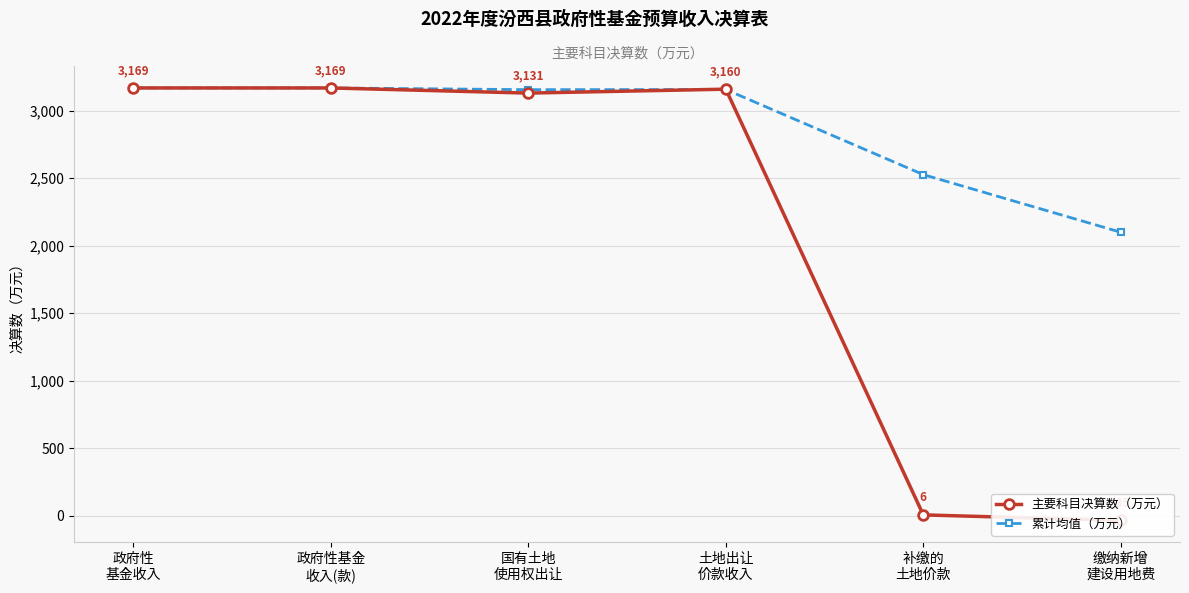

At which label does 主要科目决算数（万元） reach its minimum?

缴纳新增
建设用地费